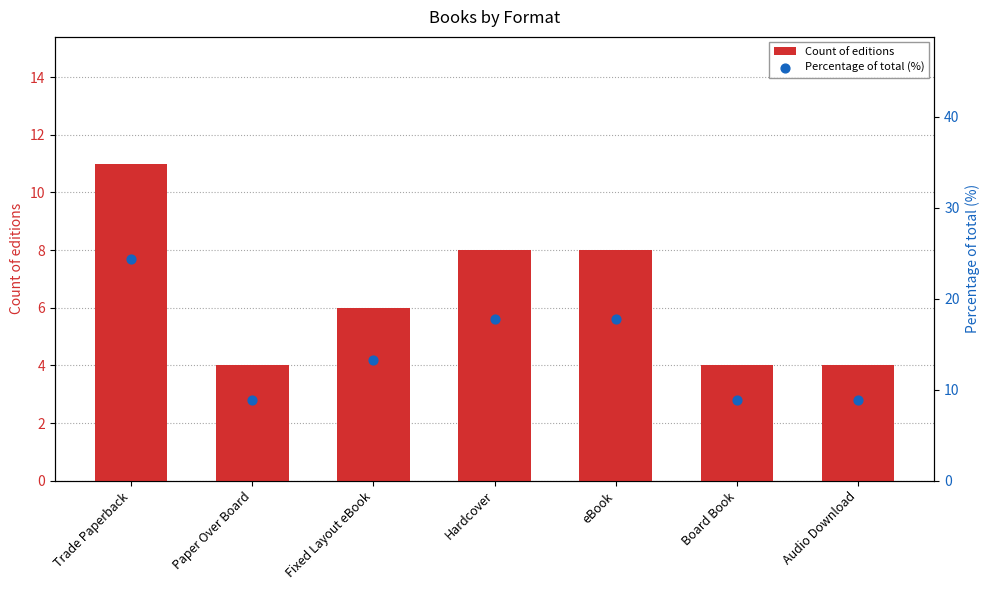

Which series reaches the maximum Y coordinate?

Percentage of total (%)